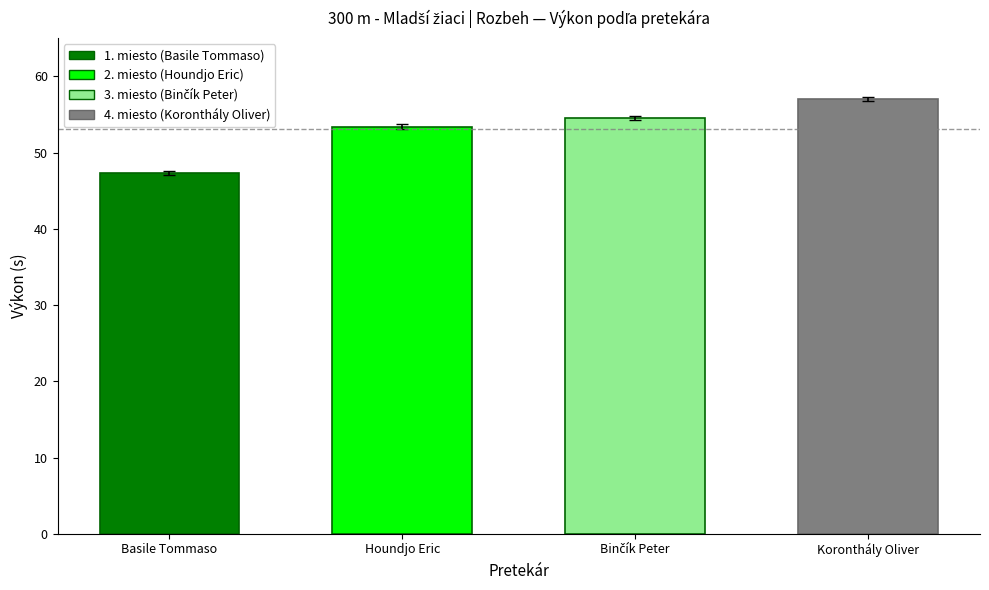

Is it true that the value at Houndjo Eric is 28.1?

False